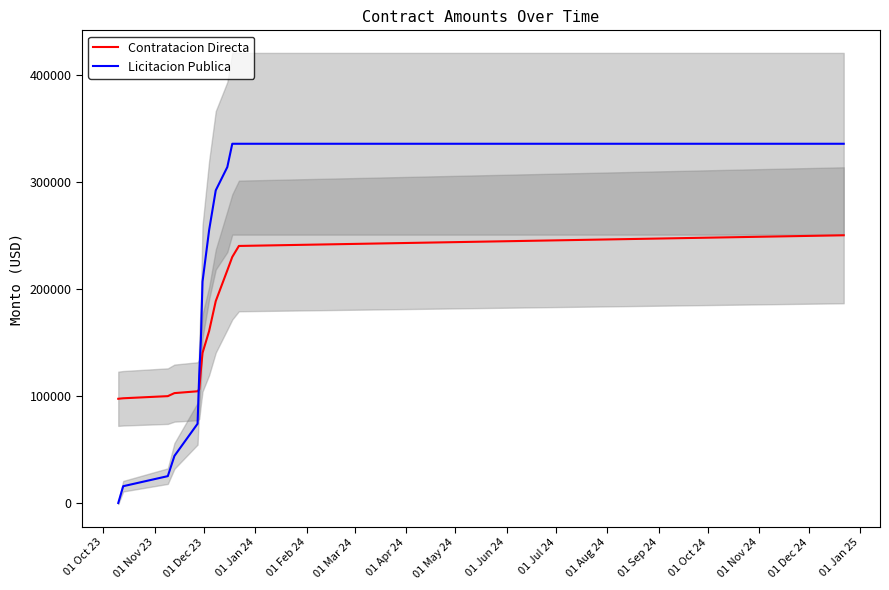

The value of Licitacion Publica at 01 Jan 24 is 58984.6. True or false?

False